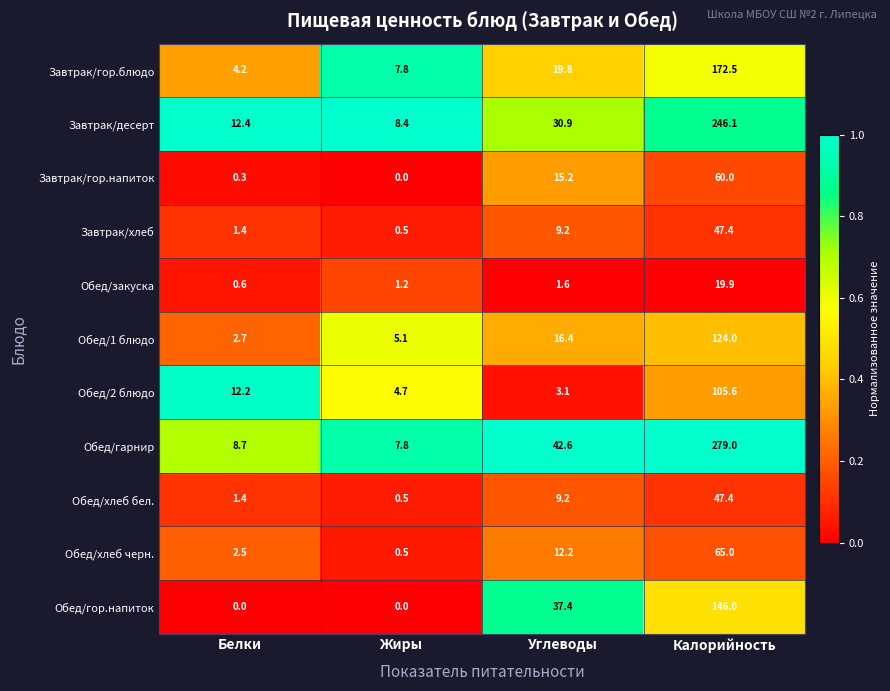

What is the sum of all Завтрак/гор.напиток values?

75.5